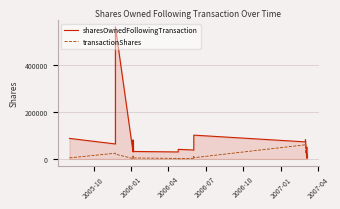

How many distinct data groups are displayed?

2